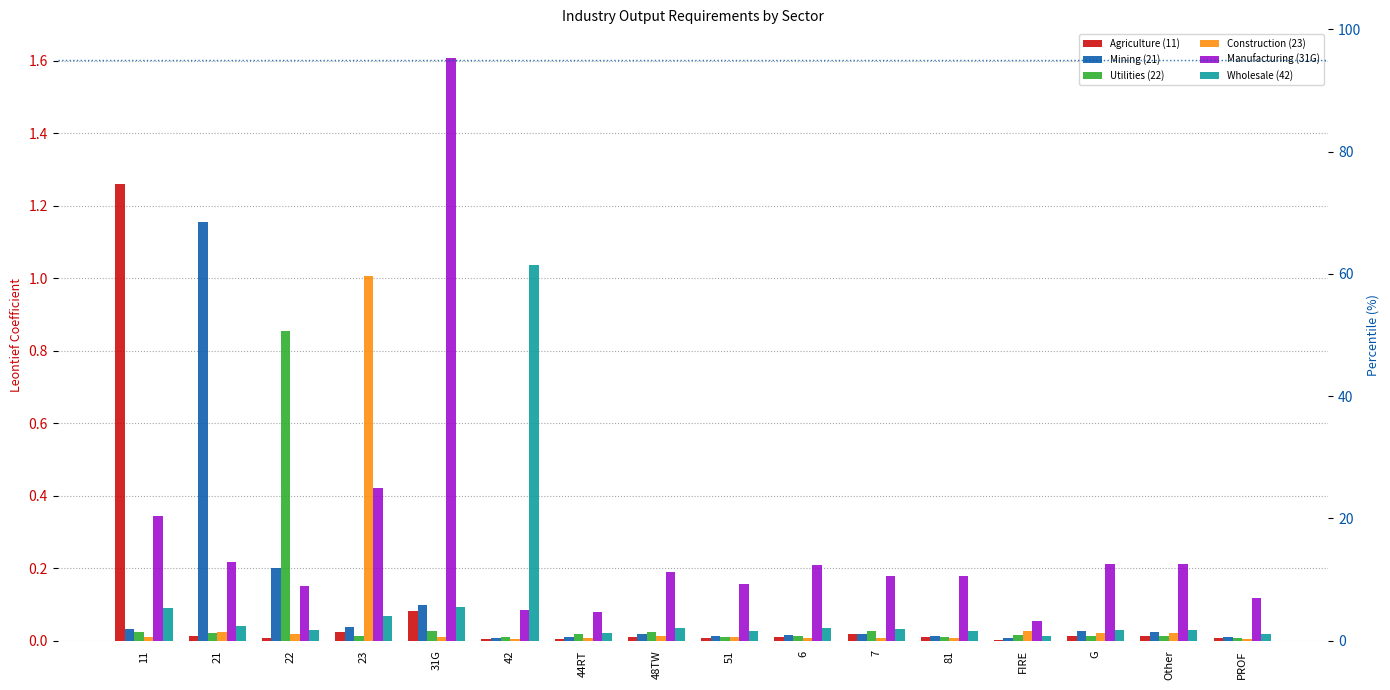

What is the difference between the highest and lowest values at 44RT?

0.1